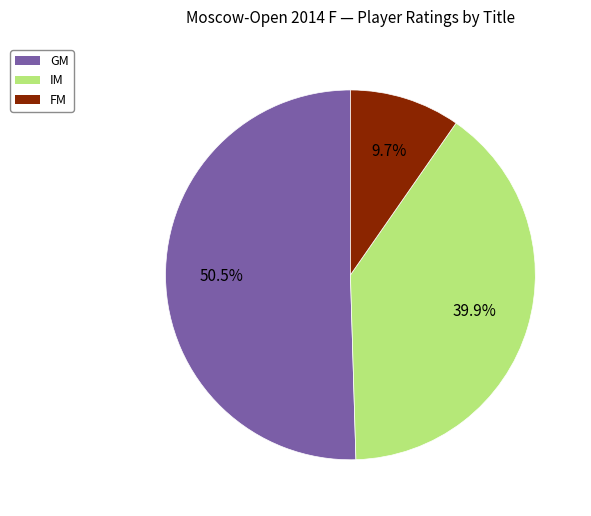

What percentage do FM and GM together represent?

60.1%